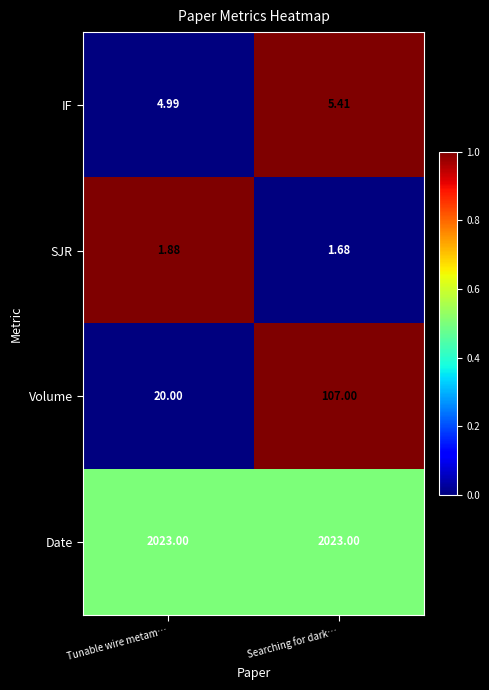

Which category has the lowest value in the IF series?

Tunable wire metam…